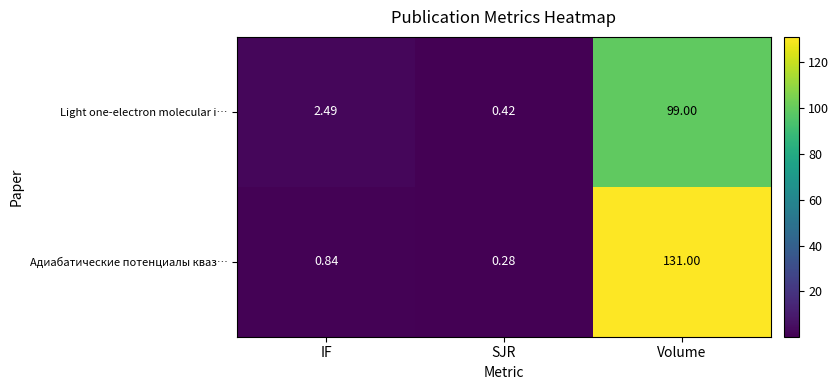

At which label does Адиабатические потенциалы кваз… reach its peak?

Volume